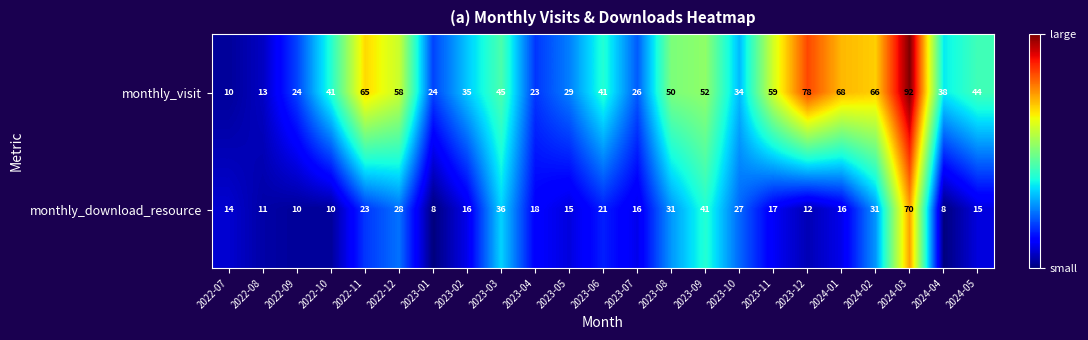

The monthly_visit series shows 65 at 2022-11. True or false?

True